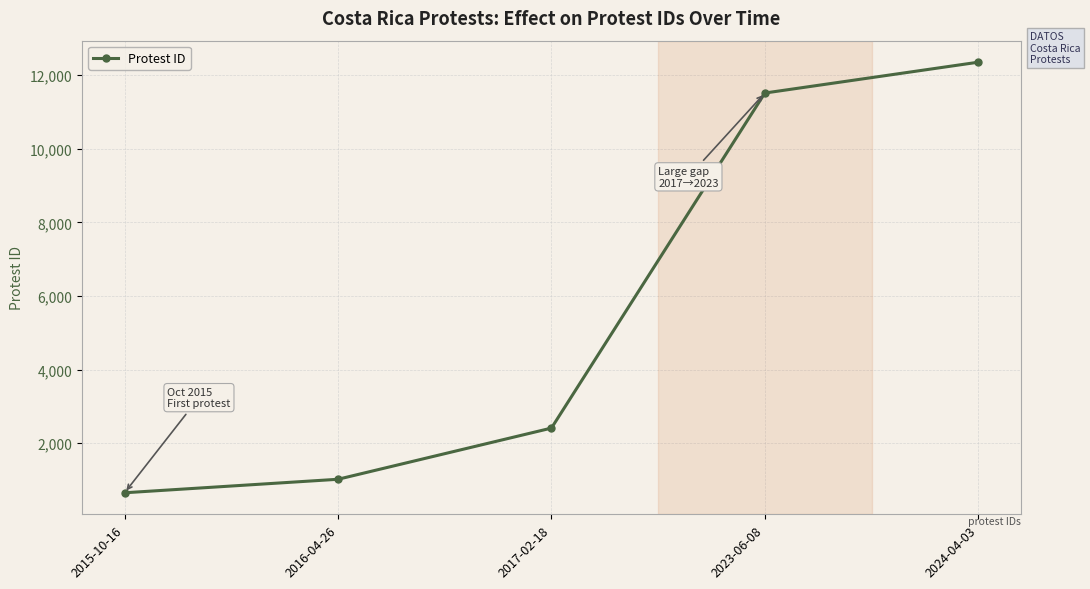

What is the label of the 4th point from the right?

2016-04-26